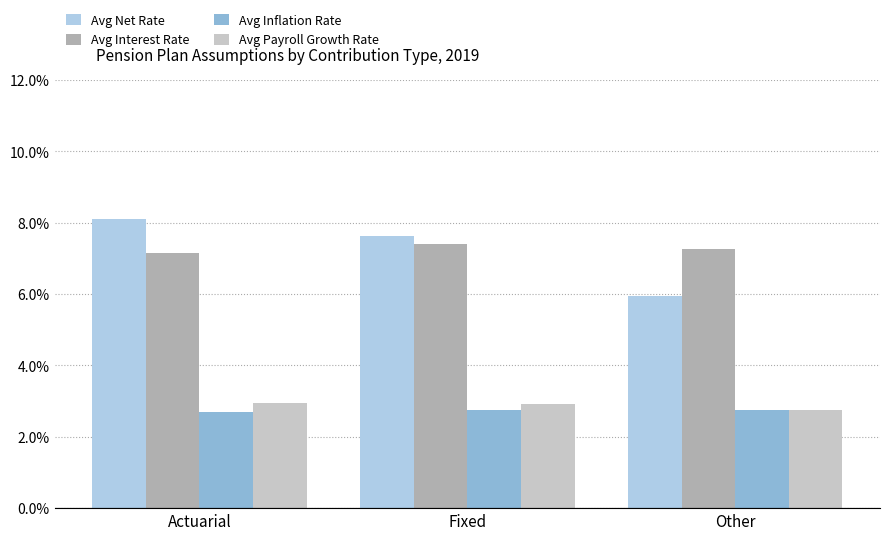

What are all the series names shown in the legend?

Avg Net Rate, Avg Interest Rate, Avg Inflation Rate, Avg Payroll Growth Rate